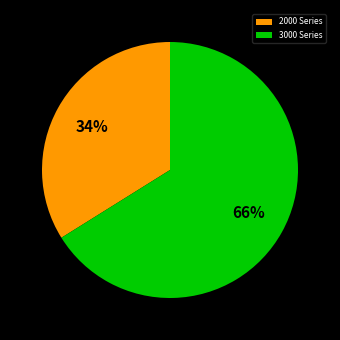

Do 3000 Series and 2000 Series together represent more than half of the pie?

Yes